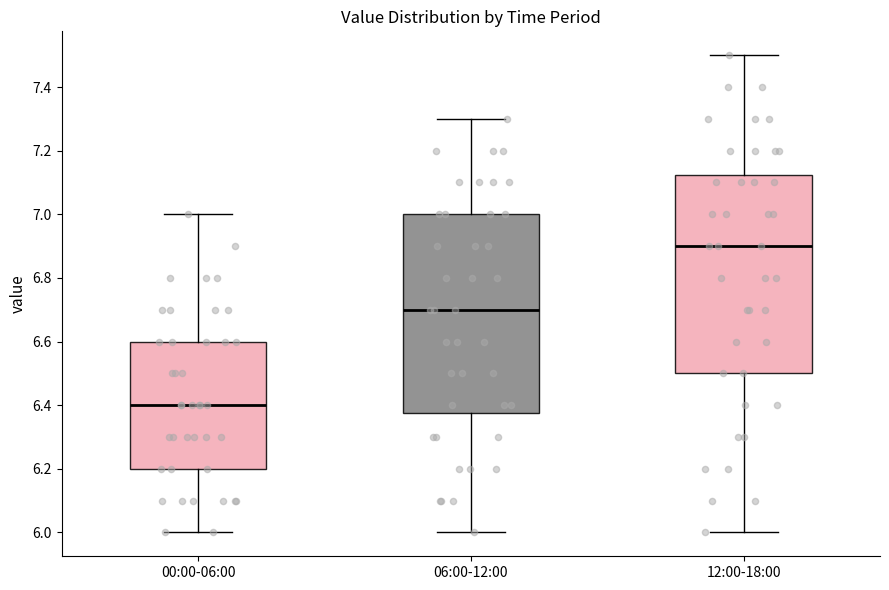

Reading left to right, read every box against the y-axis: the position of its median line, the range the box covers, and the ends of its whiskers. The values are not printed on the chart, so give them approximately, as read against the axis.

00:00-06:00: median 6.40, box 6.20 to 6.60, whiskers 6.00 to 7.00
06:00-12:00: median 6.70, box 6.38 to 7.00, whiskers 6.00 to 7.30
12:00-18:00: median 6.90, box 6.50 to 7.12, whiskers 6.00 to 7.50